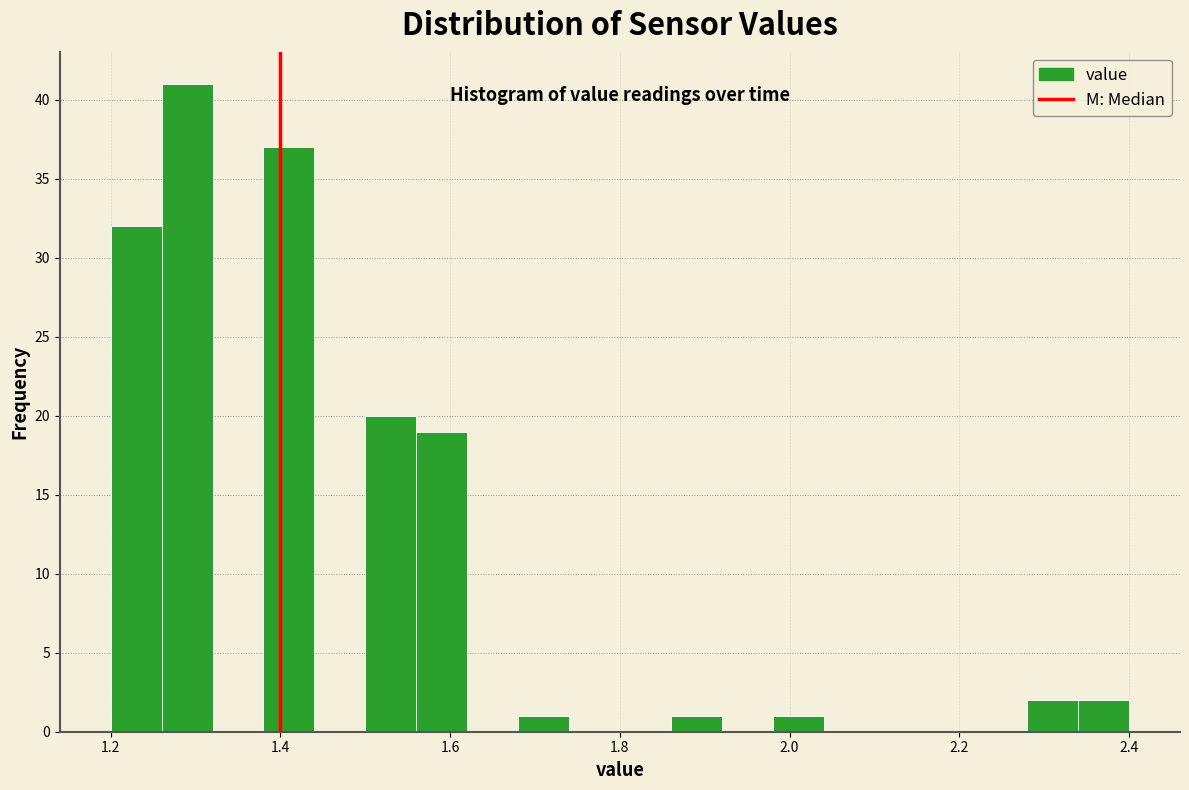

Around what value on the x-axis is the tallest bar? Give the approximate position of its centre, as read against the axis.

1.30